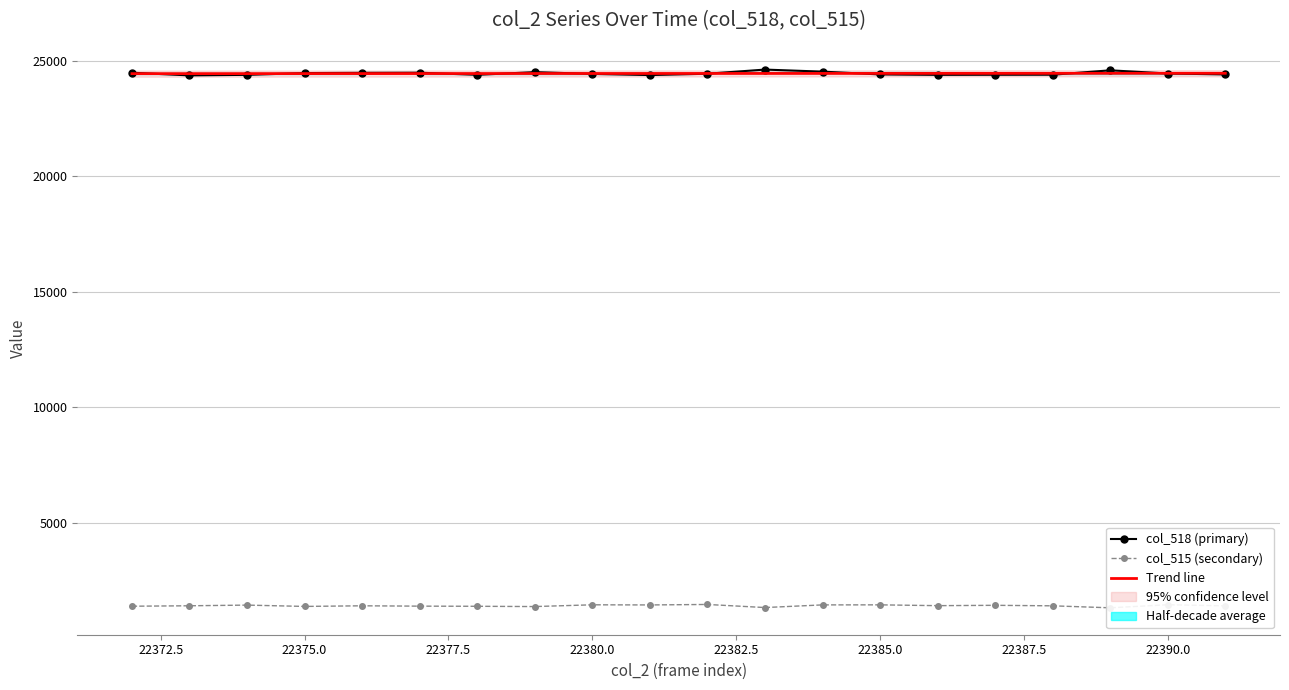

How many lines are shown in the chart?

3